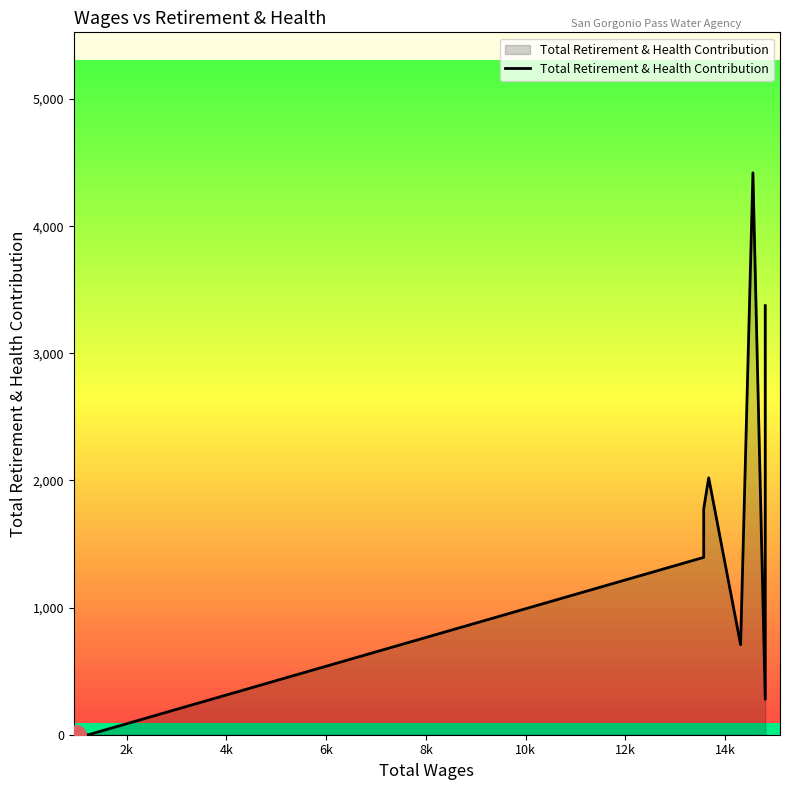

What is the maximum value shown in the chart?

4420